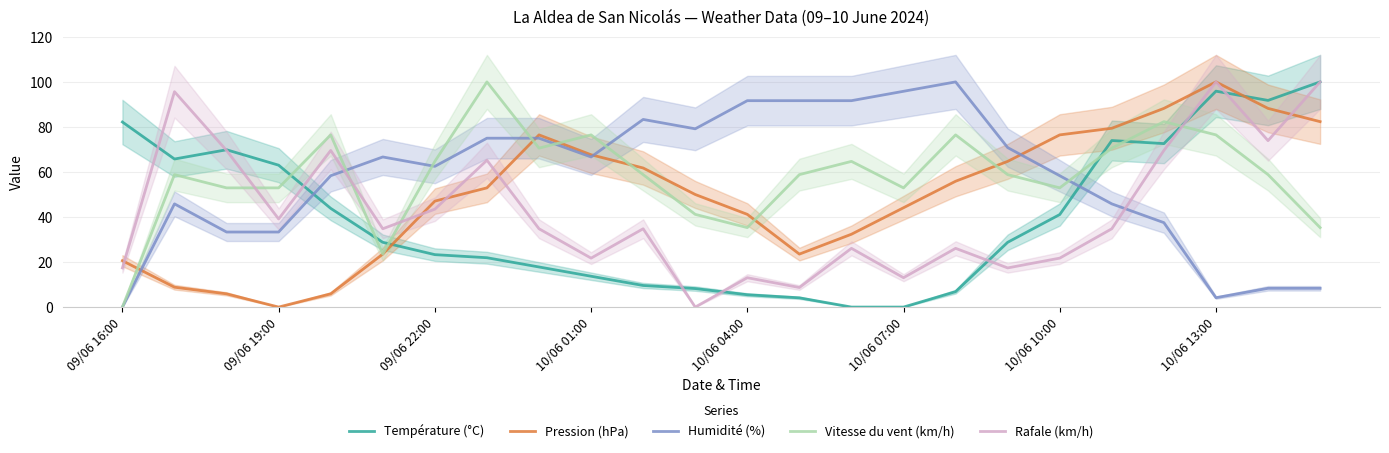

The value of Rafale (km/h) at 10/06 01:00 is 14.2. True or false?

False